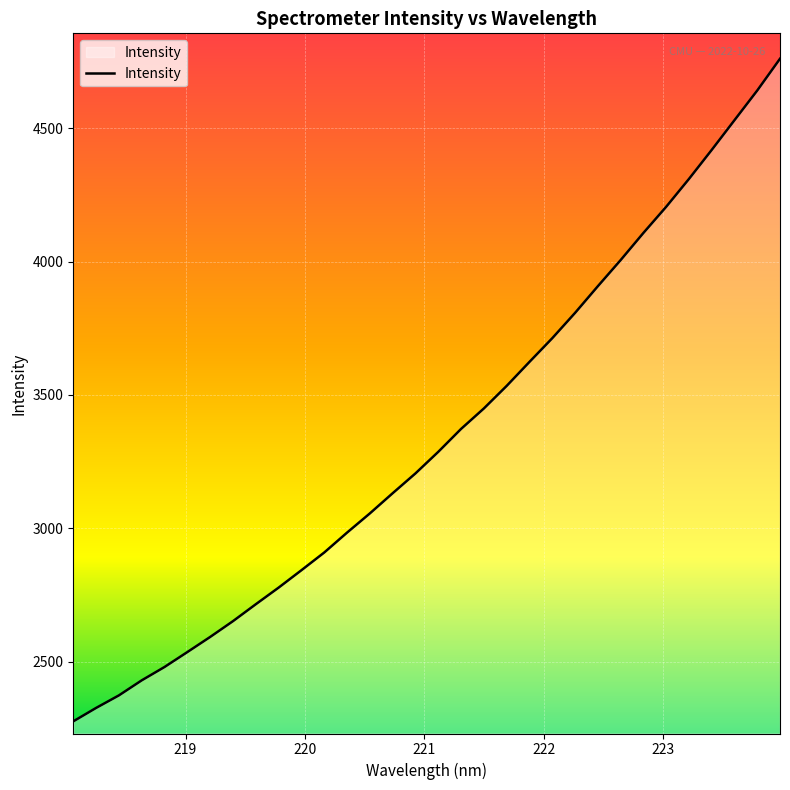

What is the greatest value displayed?

4760.0